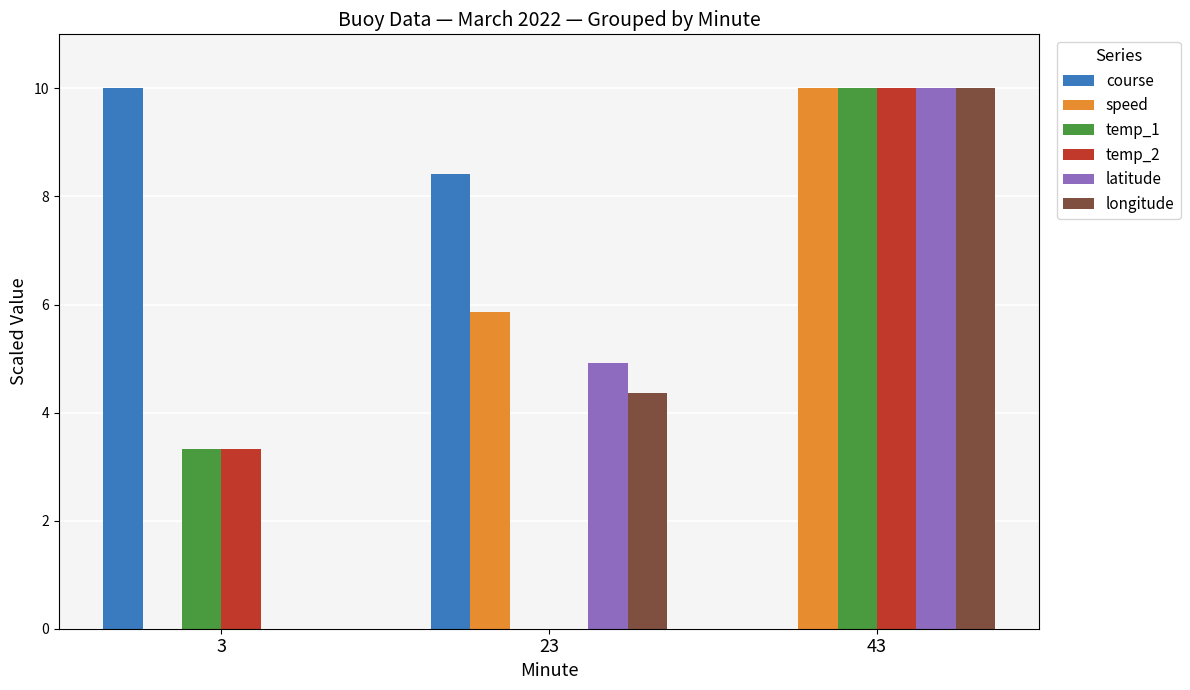

At which label does longitude reach its peak?

43